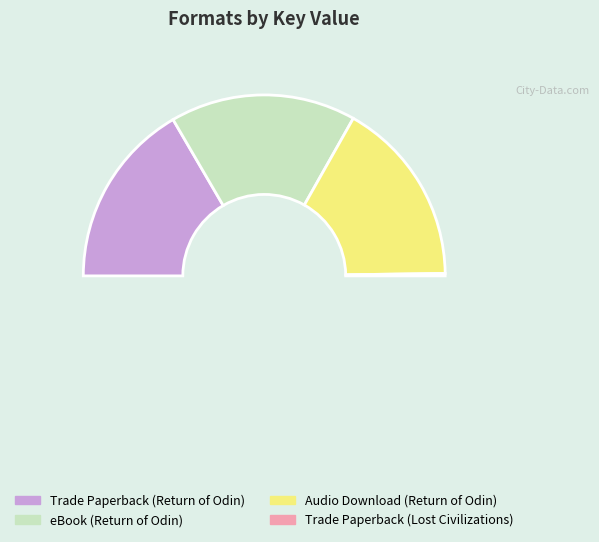

To the nearest percent, what is the difference between the eBook (Return of Odin) and Trade Paperback (Lost Civilizations) slice percentages?

33%